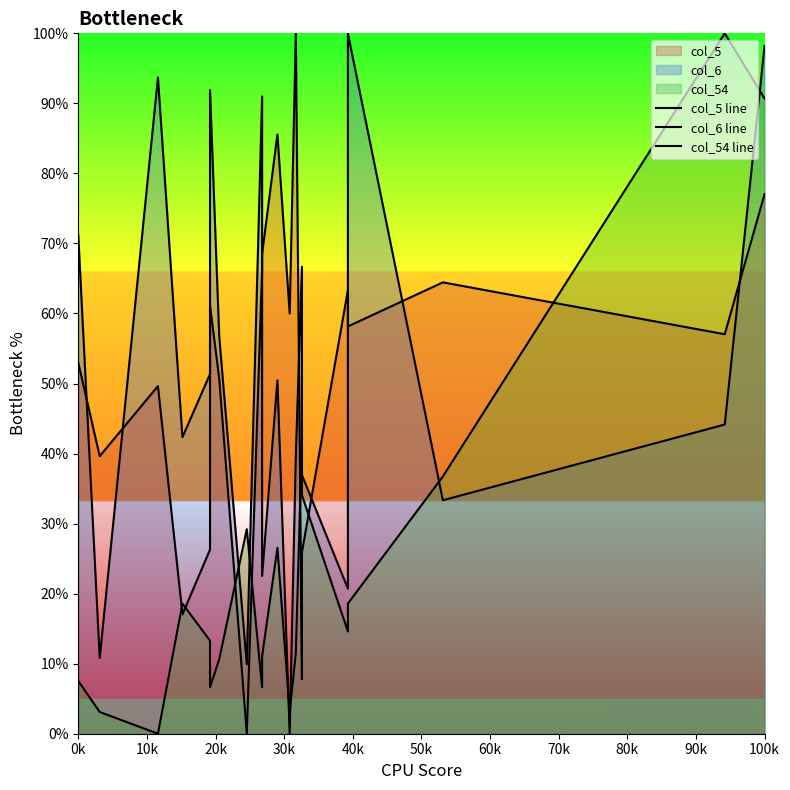

How many distinct data groups are displayed?

3